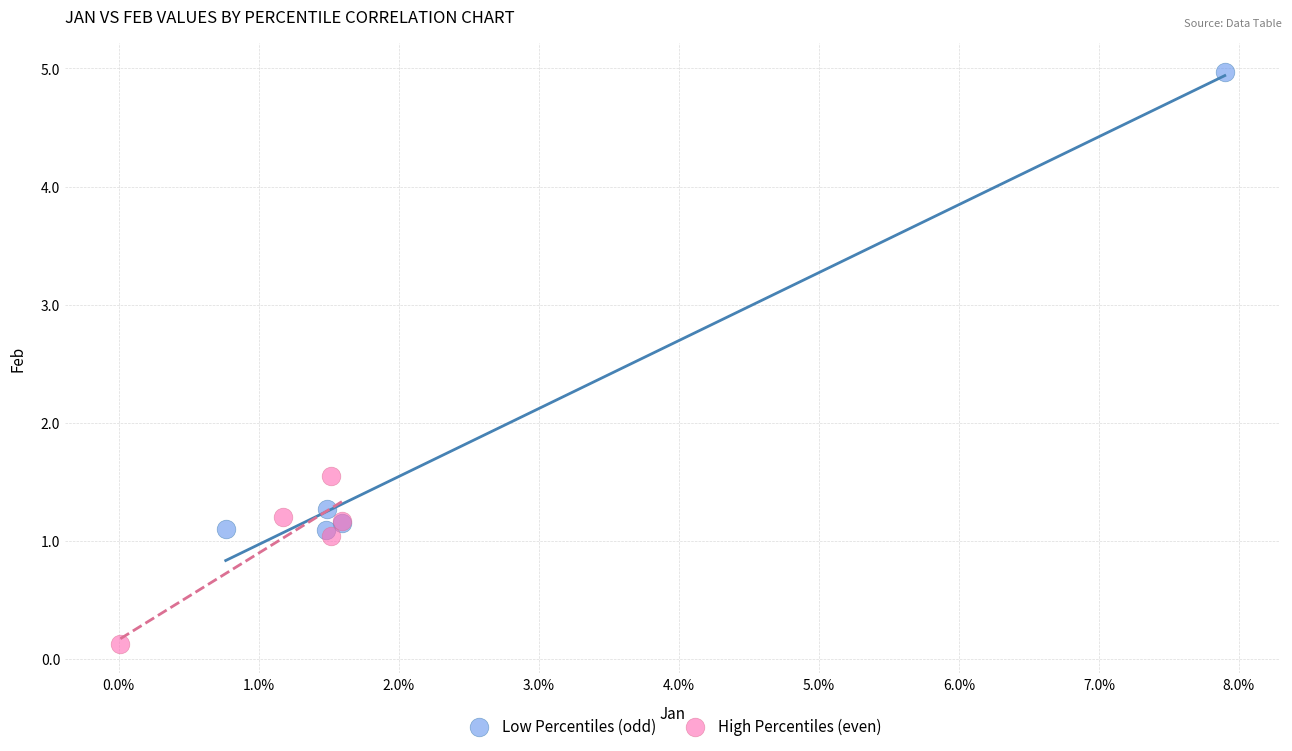

Which series has the widest spread of Y values?

Low Percentiles (odd)